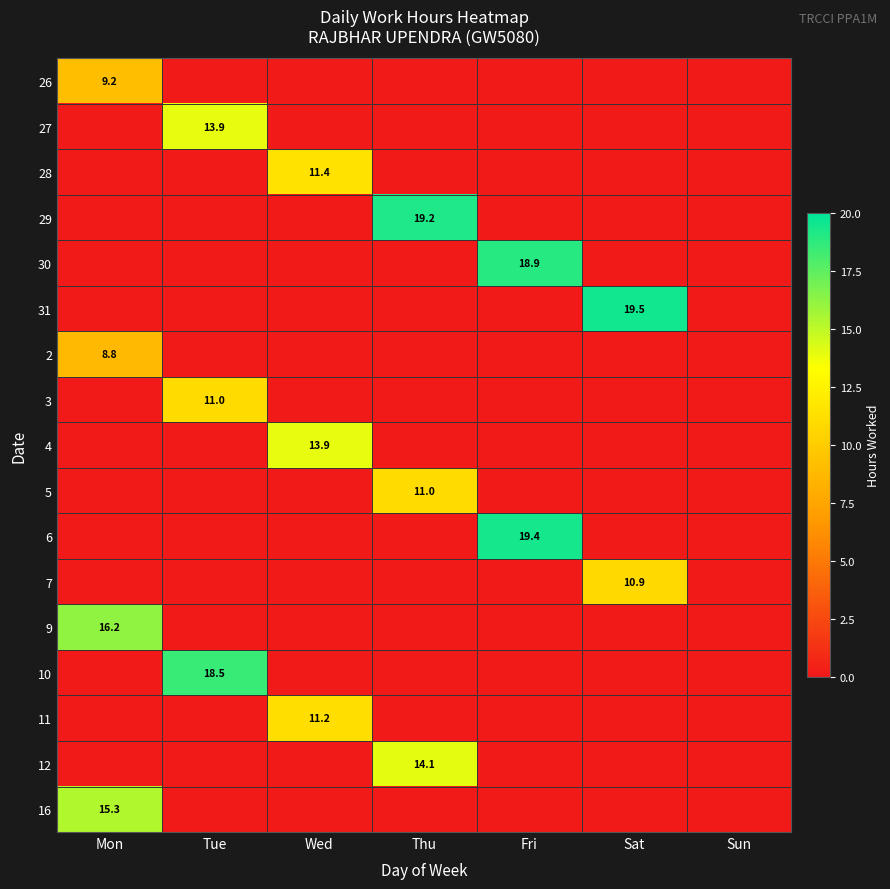

List the labels in order of 12 value, largest first.

Thu, Mon, Tue, Wed, Fri, Sat, Sun